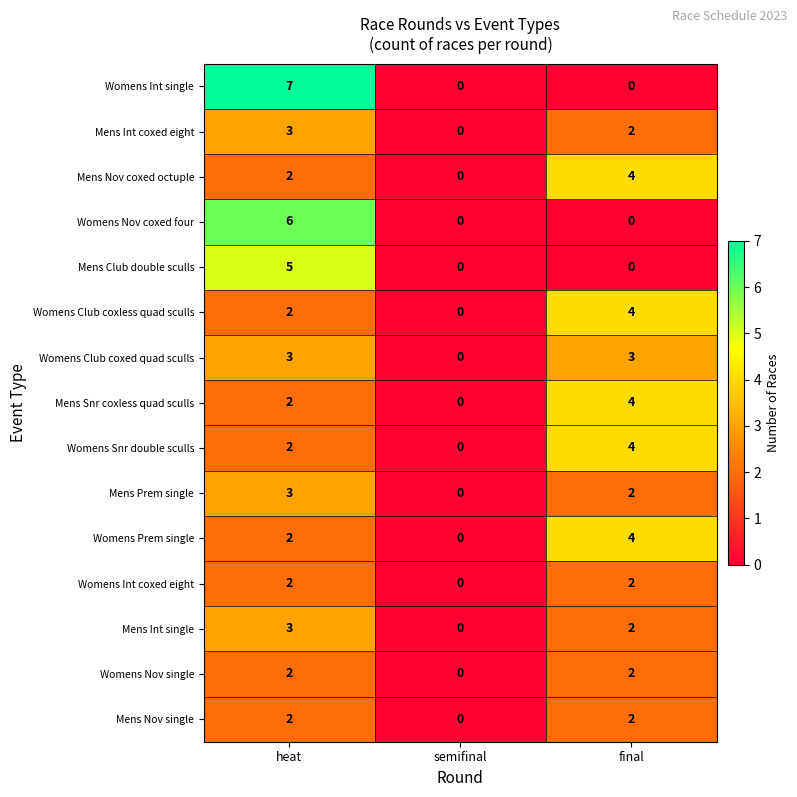

At which category is the sum across all series the highest?

heat